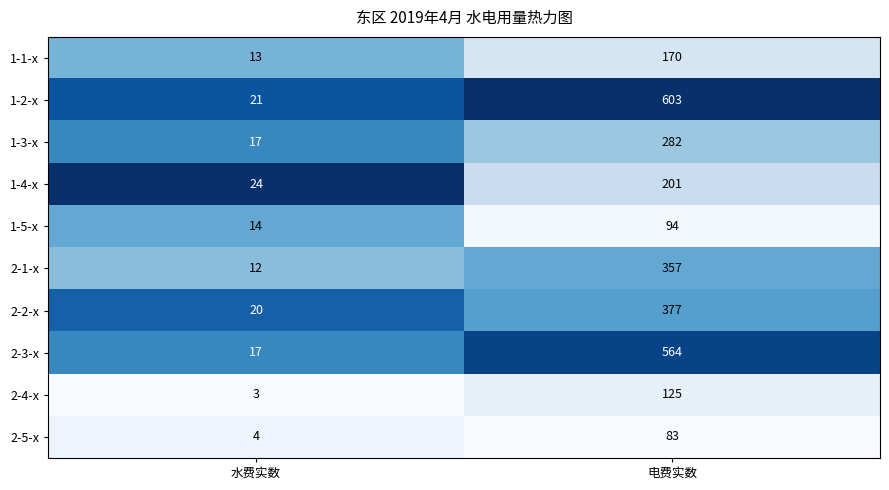

What is the spread (max minus min) of values at 水费实数?

21